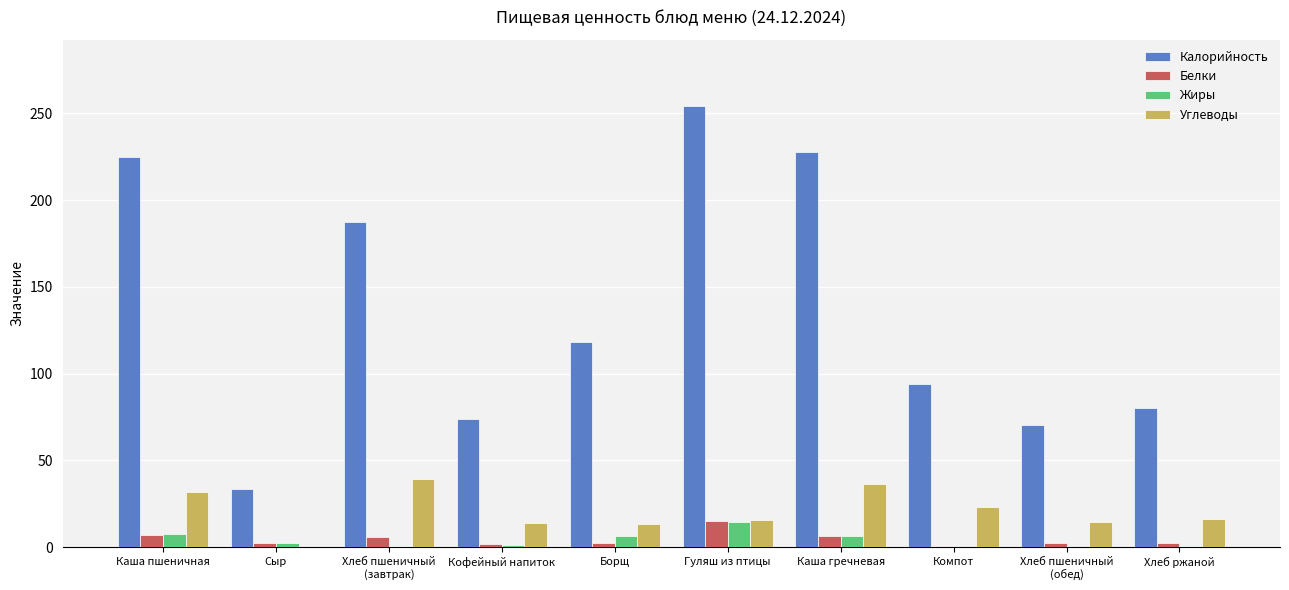

What is the highest value of the Белки series?

15.2